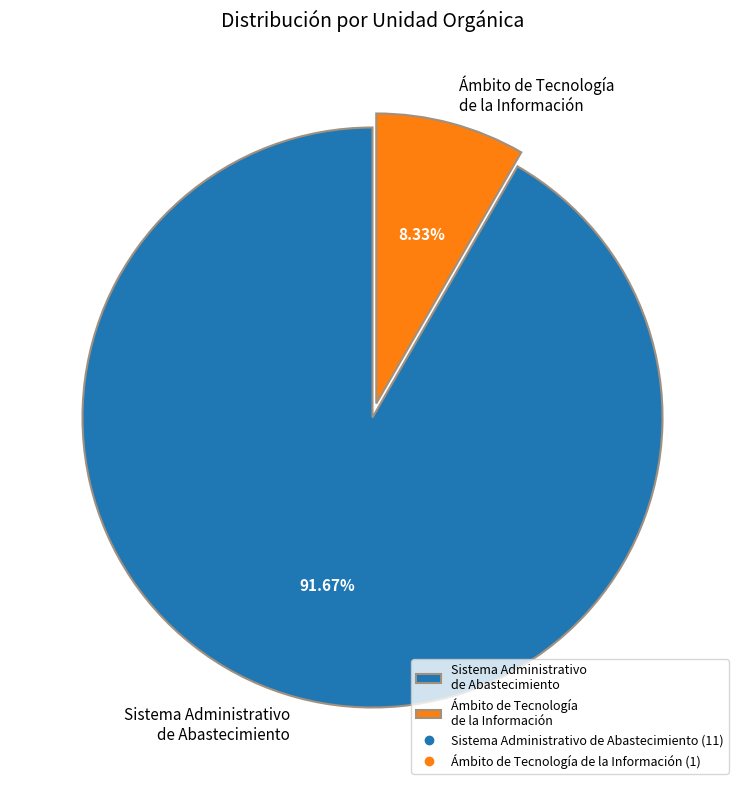

Which category has the biggest portion of the pie?

Sistema Administrativo de Abastecimiento